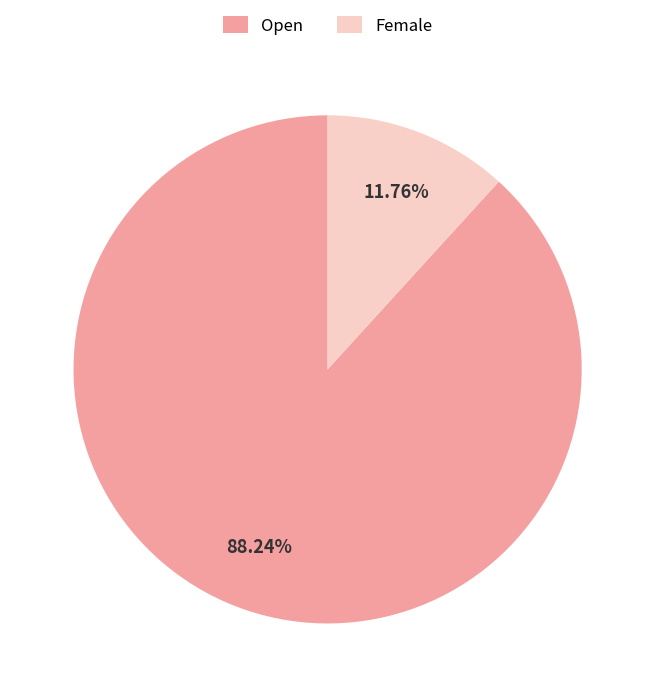

What is the smallest slice in the pie chart?

Female